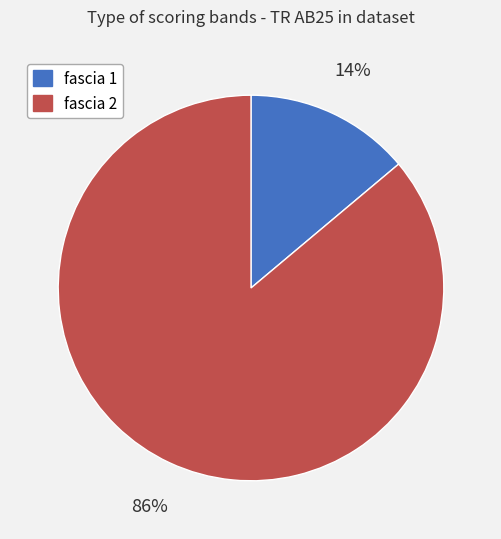

Which category has the smallest portion of the pie?

fascia 1